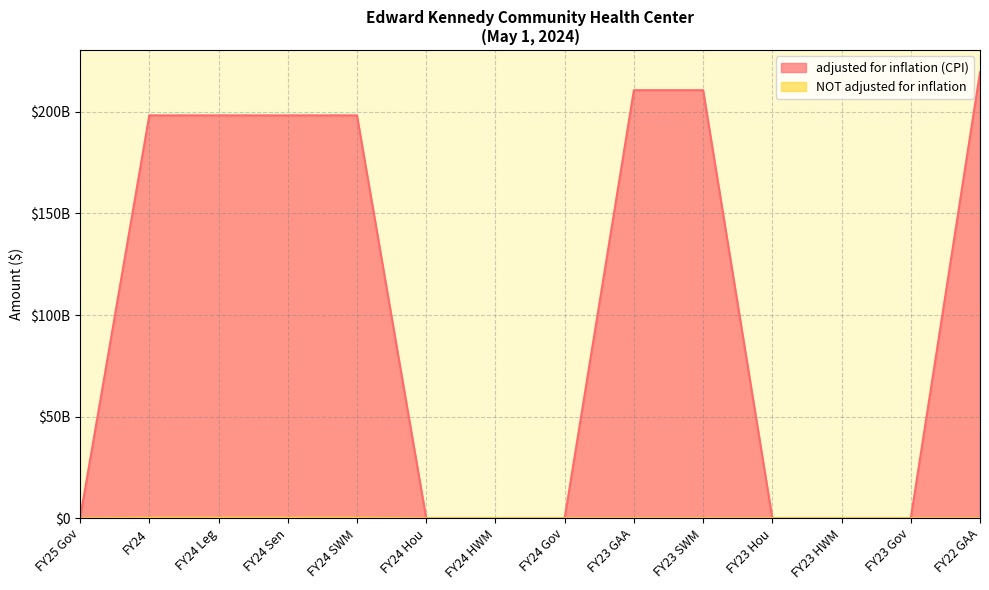

Reading right to left, transcribe all the data shown in this chart.

adjusted for inflation (CPI): 219432200000	0	0	0	210638200000	210638200000	0	0	0	198247200000	198247200000	198247200000	198247200000	0
NOT adjusted for inflation: 200000	0	0	0	200000	200000	0	0	0	247200000	247200000	247200000	247200000	0